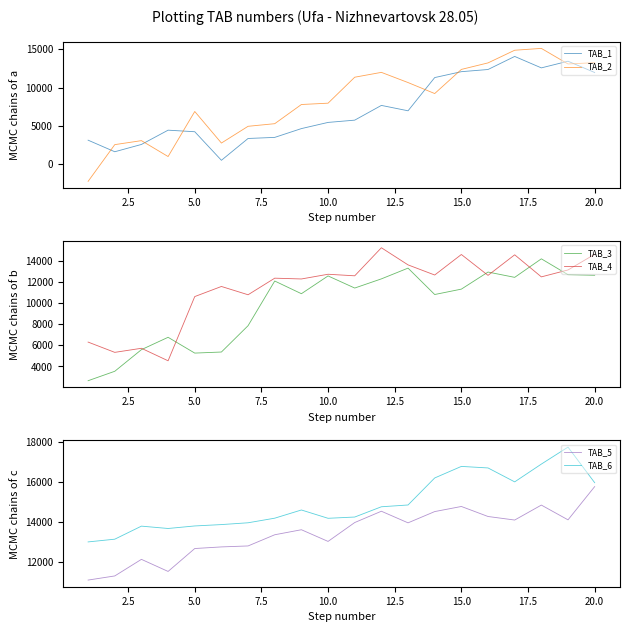

What are all the series names shown in the legend?

TAB_1, TAB_2, TAB_3, TAB_4, TAB_5, TAB_6